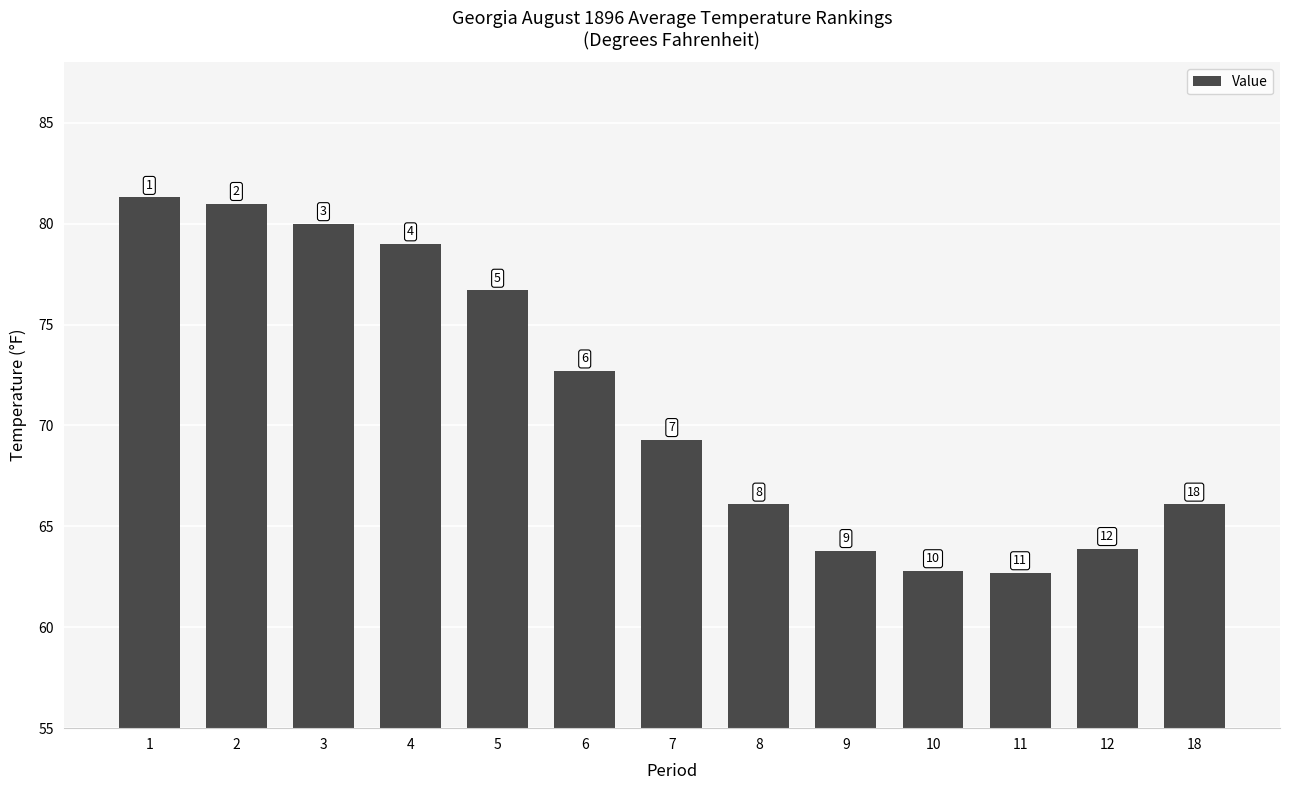

Reading left to right, extract all data points from this chart.

1=81.3	2=81.0	3=80.0	4=79.0	5=76.7	6=72.7	7=69.3	8=66.1	9=63.8	10=62.8	11=62.7	12=63.9	18=66.1